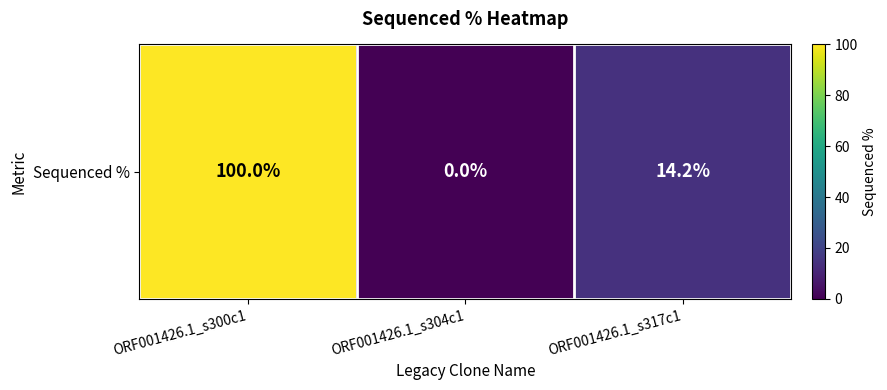

The value at ORF001426.1_s317c1 is 8.4. True or false?

False